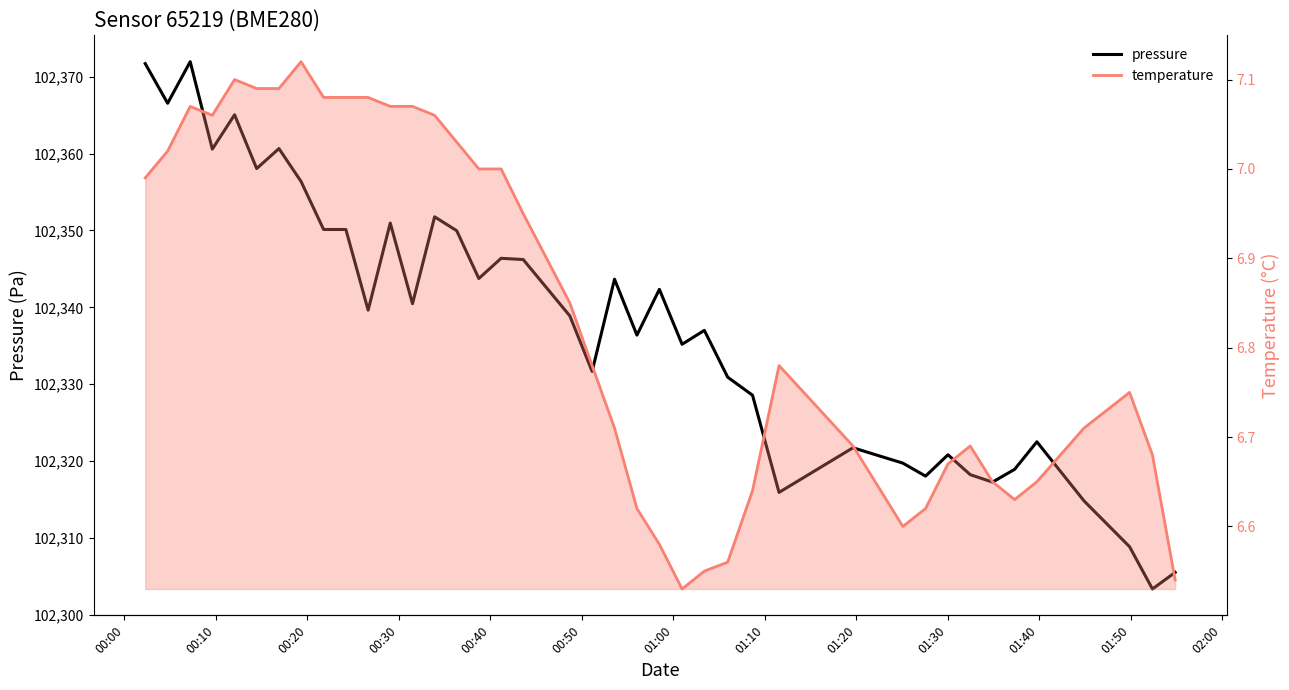

Is the value of temperature at 35 greater than the value of pressure at 01:40?

No